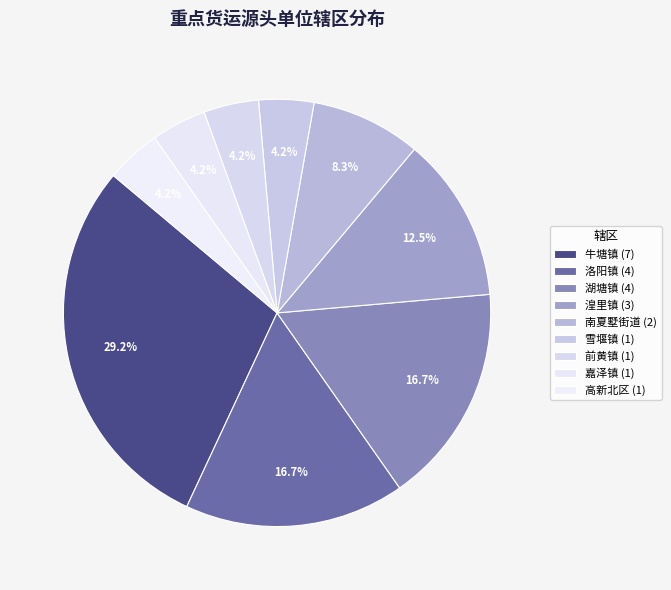

Between 雪堰镇 and 高新北区, which is larger?

雪堰镇